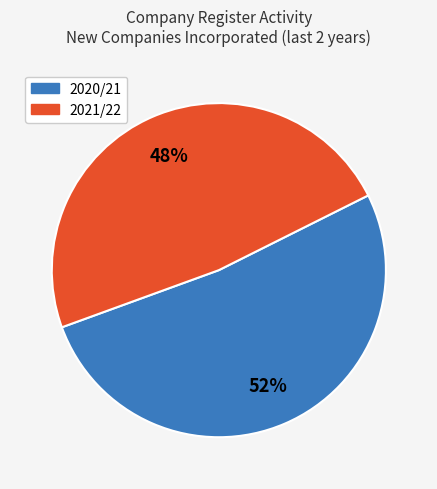

Does any single category account for the majority?

Yes